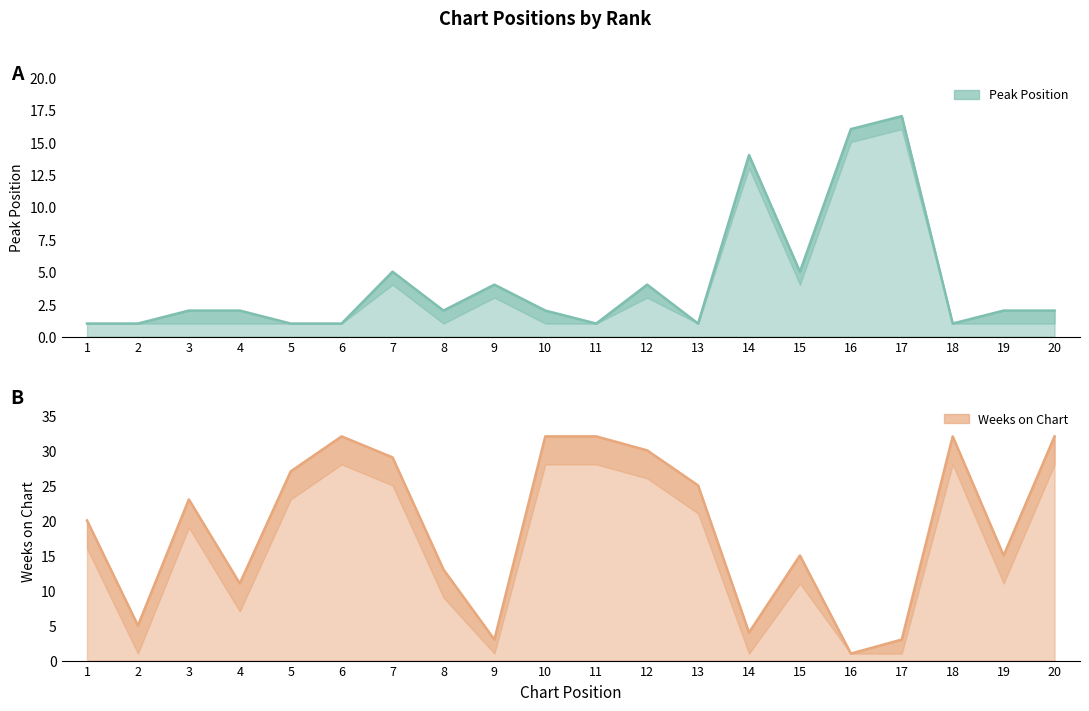

What is the maximum value for Weeks on Chart?

32